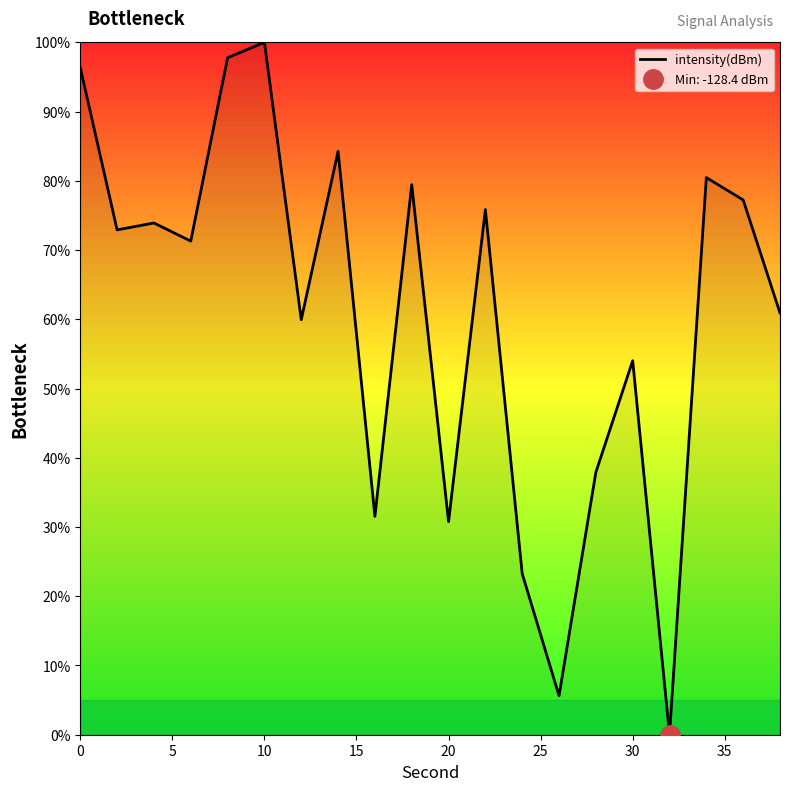

What is the highest value of the intensity(dBm) series?

100.0